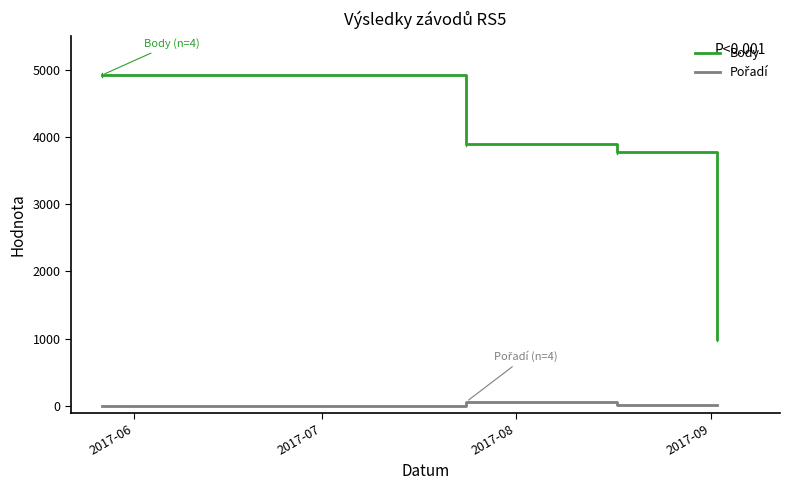

Which series has the largest total across all categories?

Body